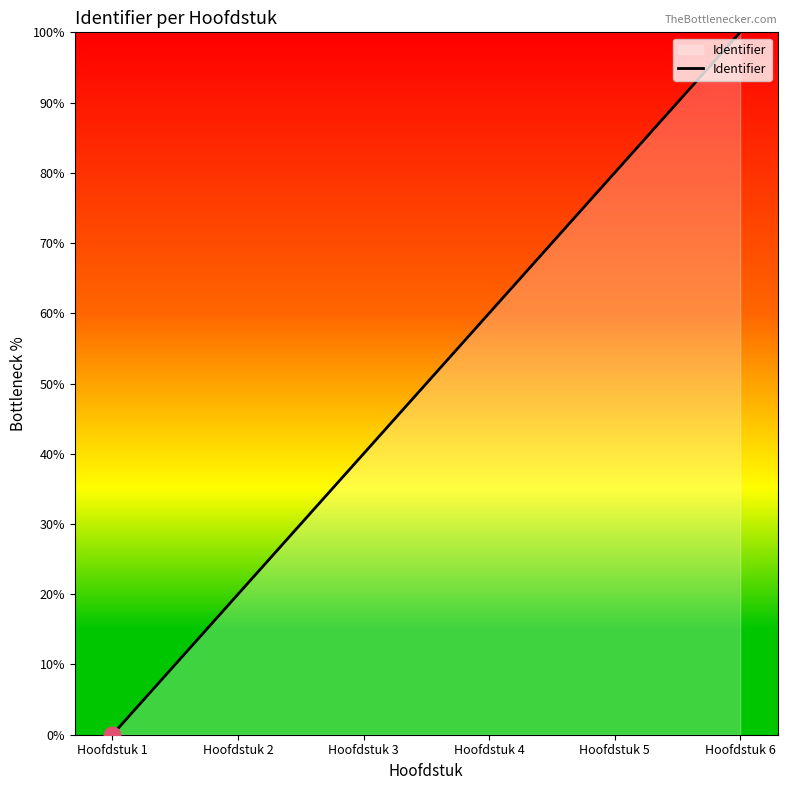

What is the sum of the values at Hoofdstuk 5 and Hoofdstuk 2?

100